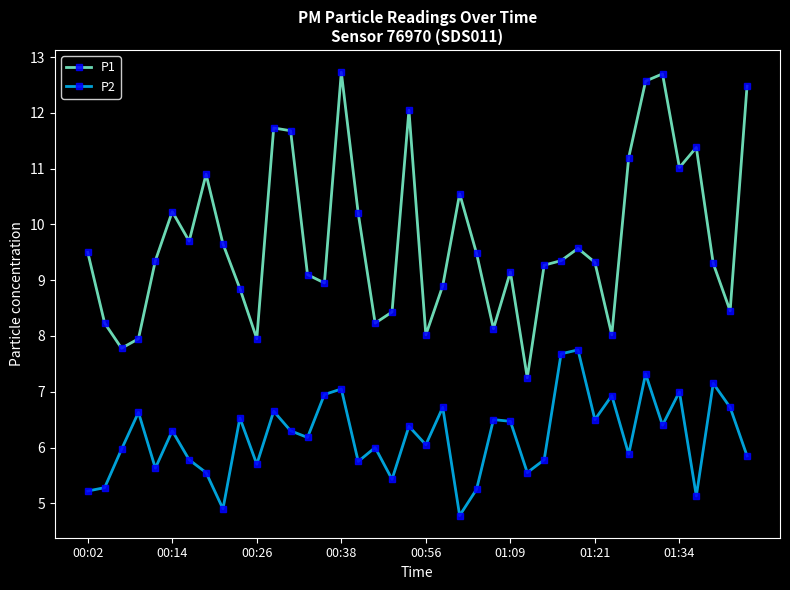

Does the chart display data point markers on the line(s)?

Yes